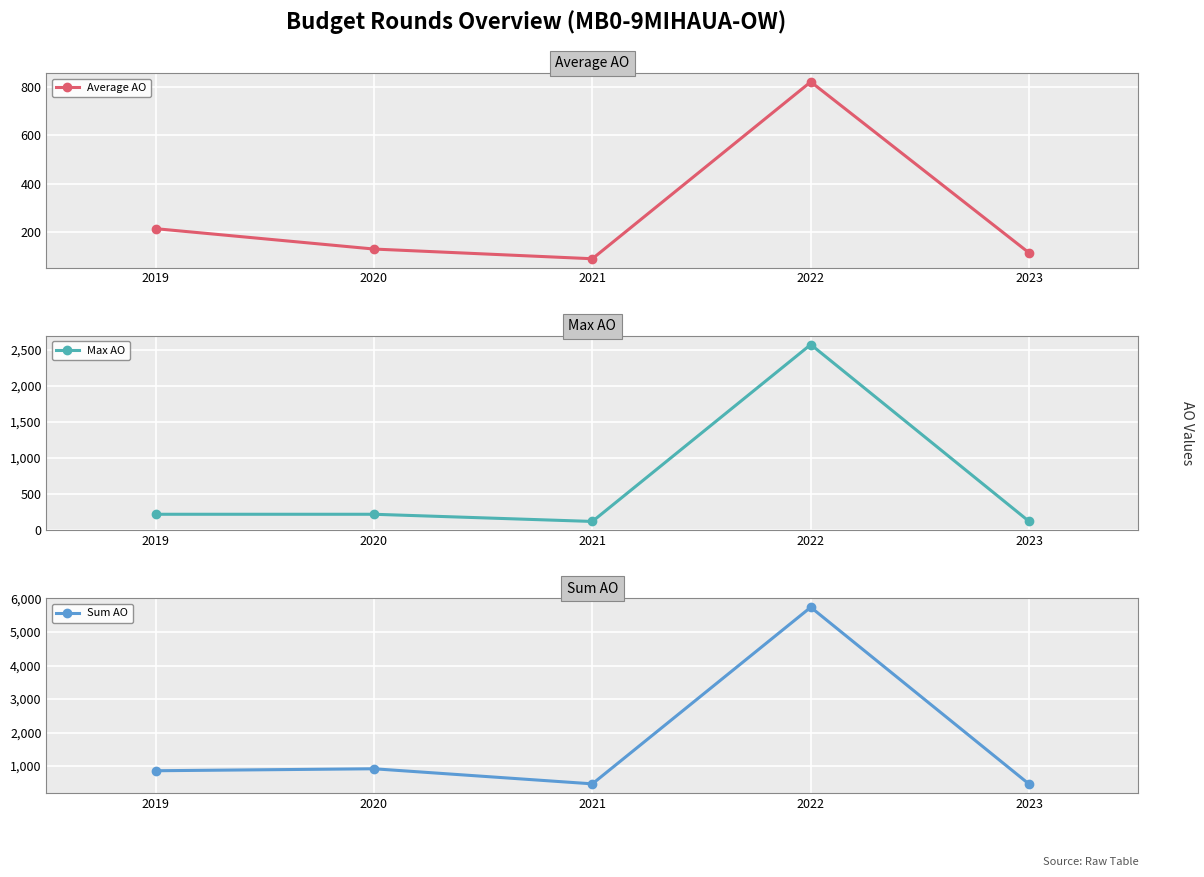

Reading left to right, extract all data points from this chart.

Average AO: 215	131	91	820	115
Max AO: 215	215	115	2576	115
Sum AO: 860	919	469	5738	460